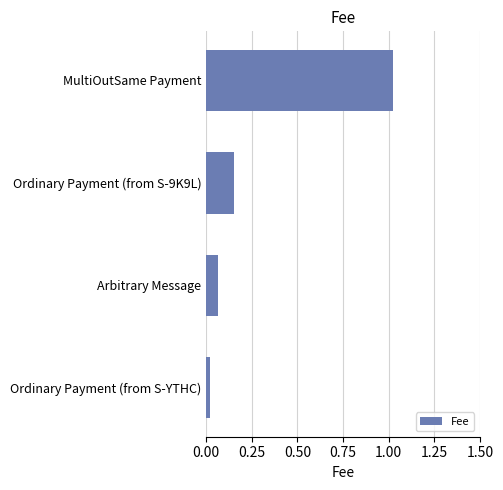

How many categories are shown in the chart?

4